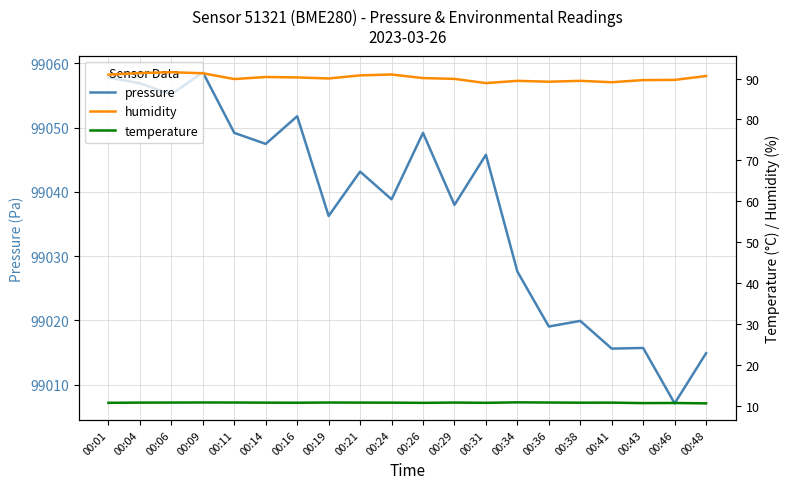

List the labels in order of temperature value, smallest first.

00:48, 00:43, 00:46, 00:26, 00:01, 00:31, 00:16, 00:38, 00:14, 00:24, 00:41, 00:04, 00:21, 00:06, 00:29, 00:11, 00:19, 00:36, 00:09, 00:34